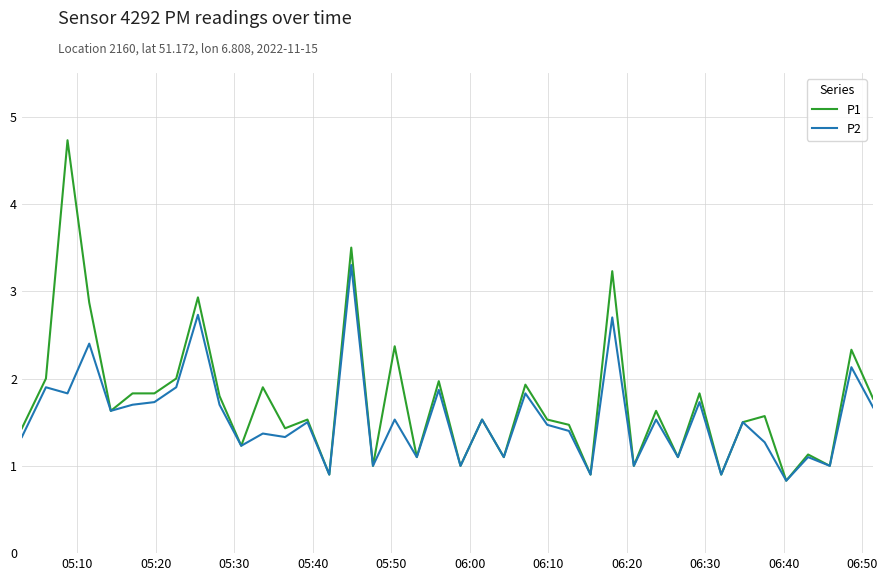

List the series in order of their peak value, lowest first.

P2, P1